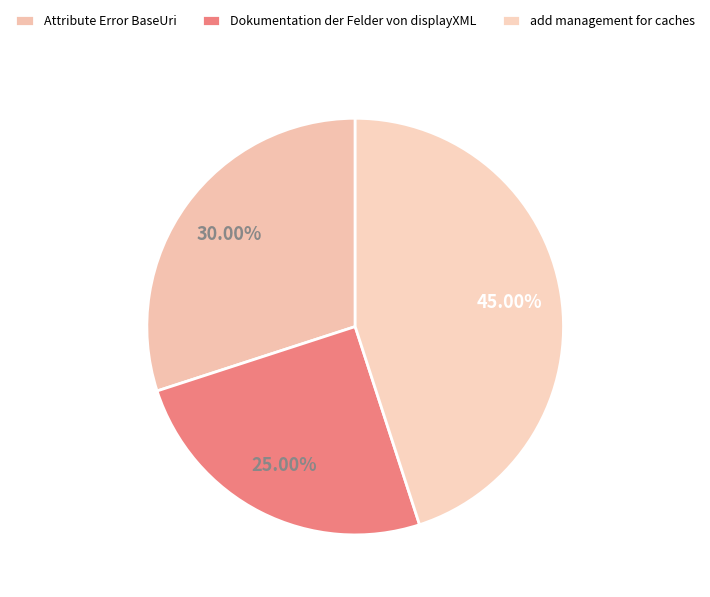

To the nearest percent, what is the difference between the largest and smallest slice percentages?

20%